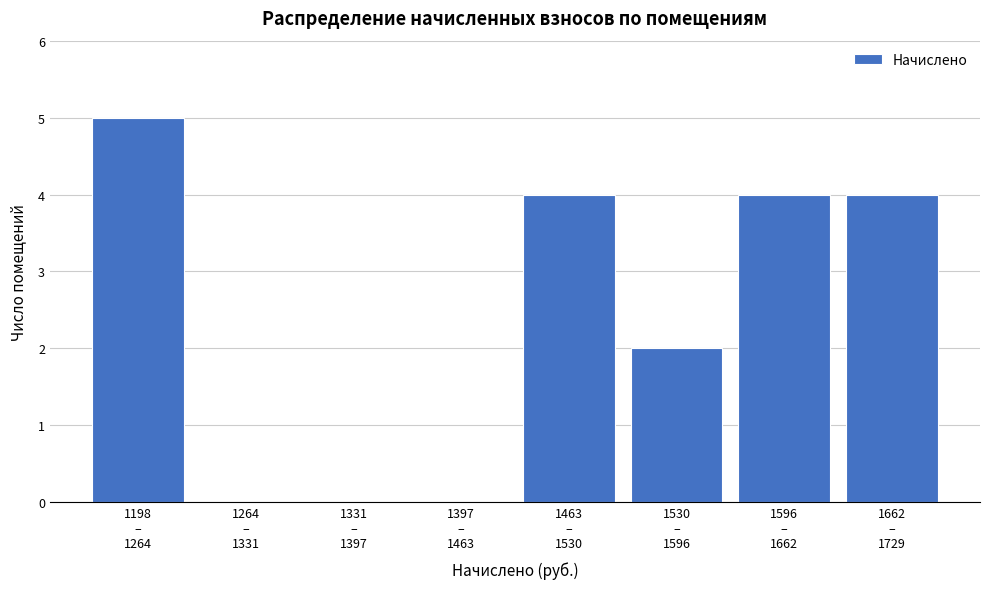

What is the maximum value shown in the chart?

5